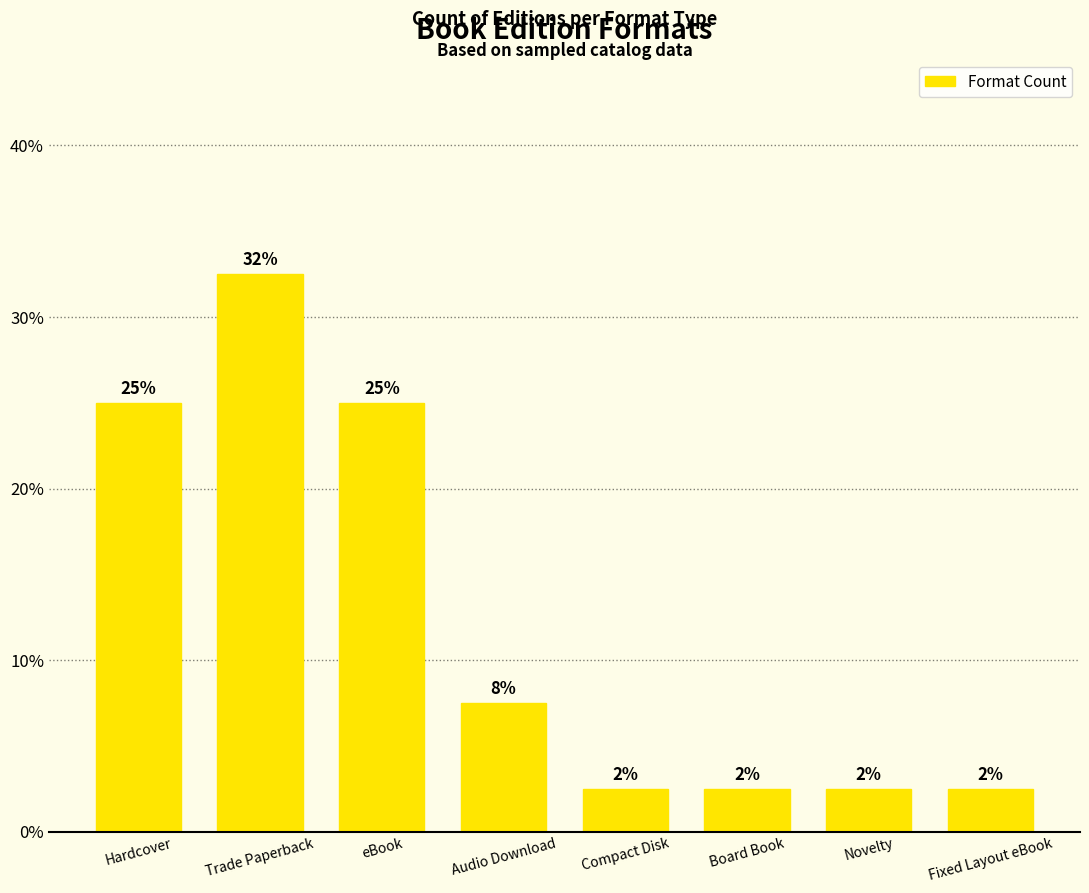

Reading left to right, extract all data points from this chart.

Hardcover=25.0	Trade Paperback=32.5	eBook=25.0	Audio Download=7.5	Compact Disk=2.5	Board Book=2.5	Novelty=2.5	Fixed Layout eBook=2.5